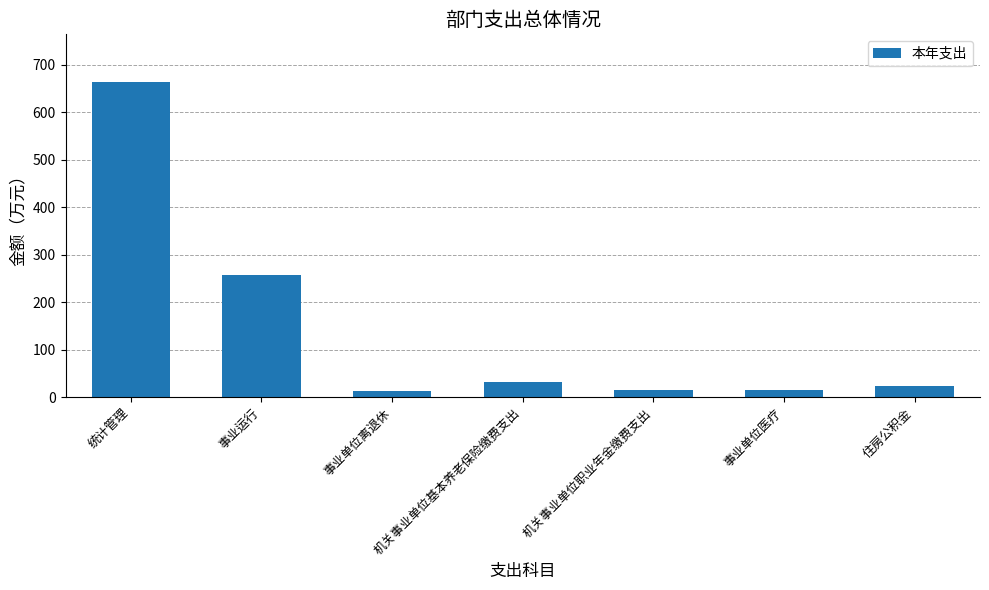

Where does the data first go above 23?

统计管理